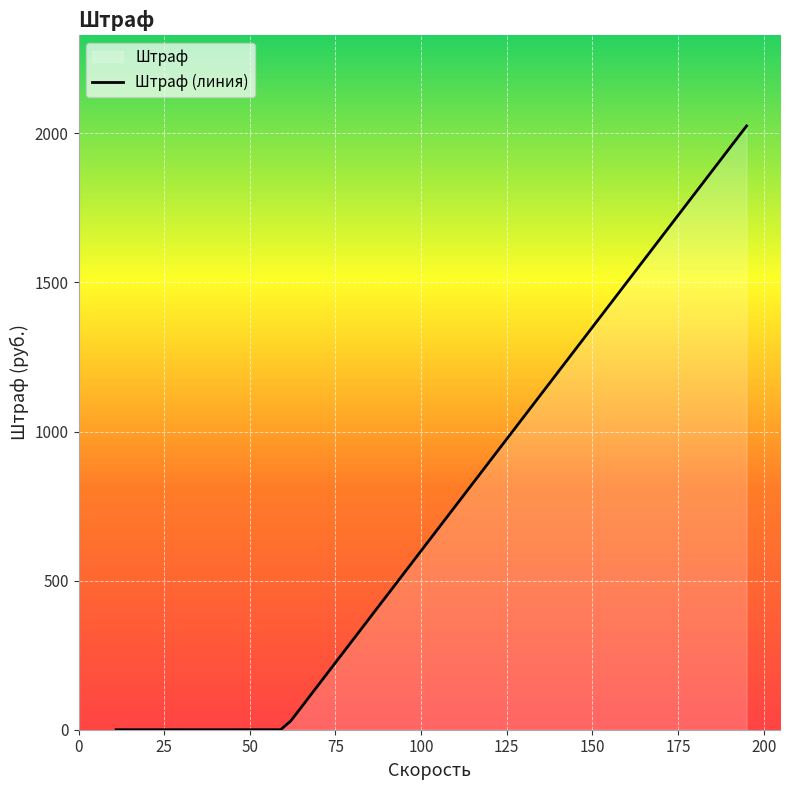

The chart shows a value of 1320 at 148. True or false?

True